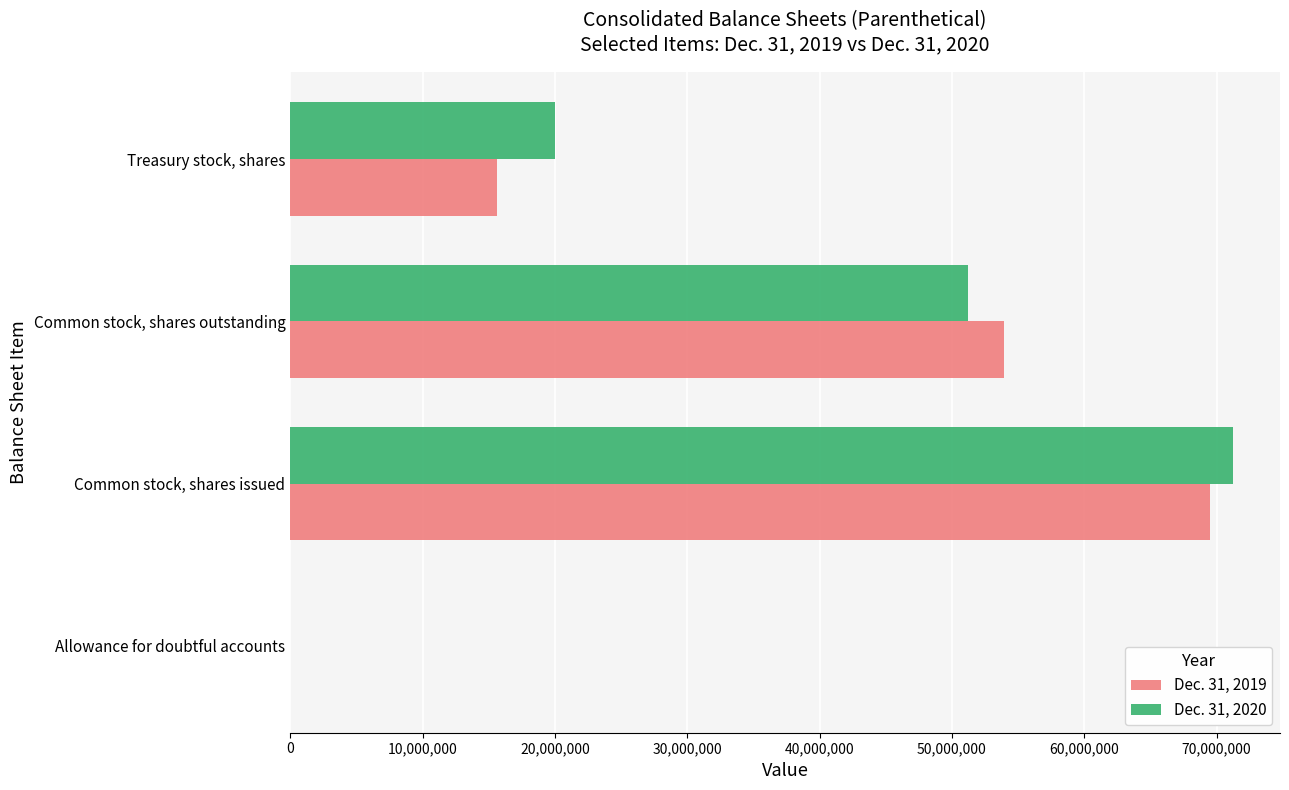

What is the total value across all series at Common stock, shares outstanding?

105138000